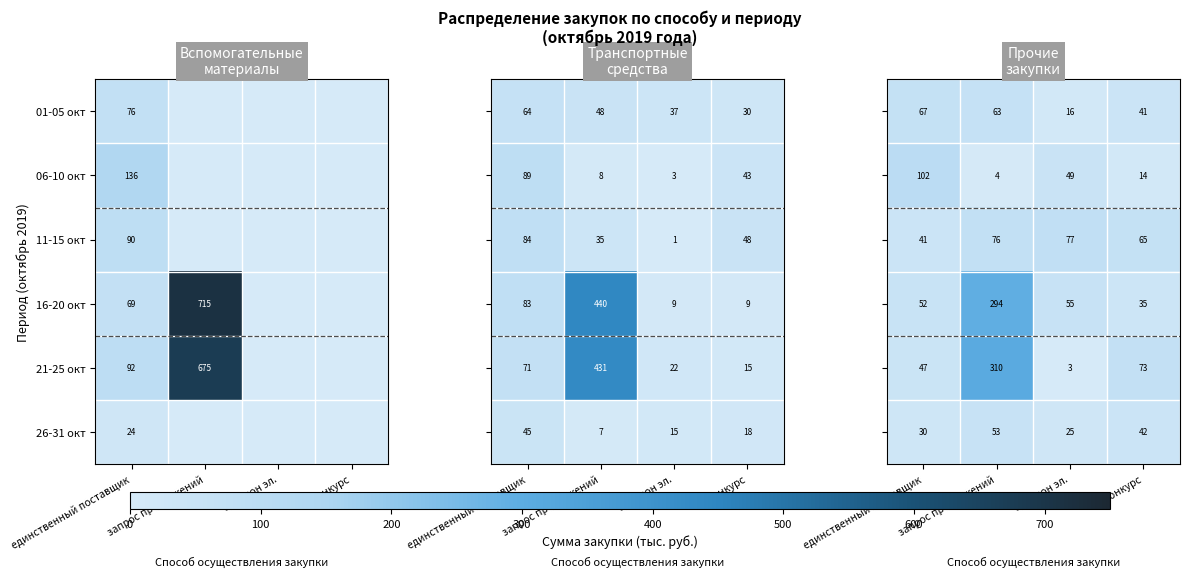

Which category has the highest value across all series?

запрос предложений